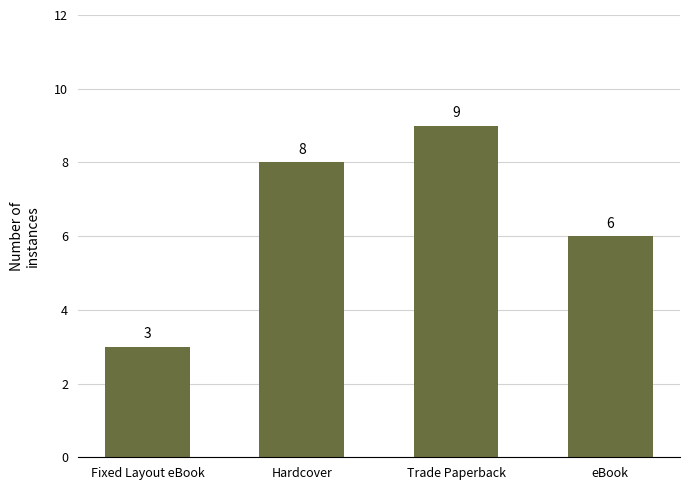

The value at Fixed Layout eBook is 2. True or false?

False